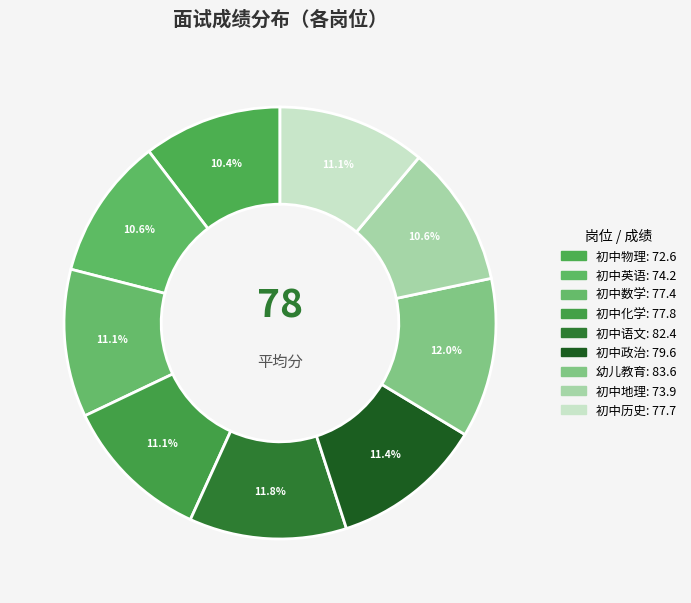

How many slices are in this pie chart?

9